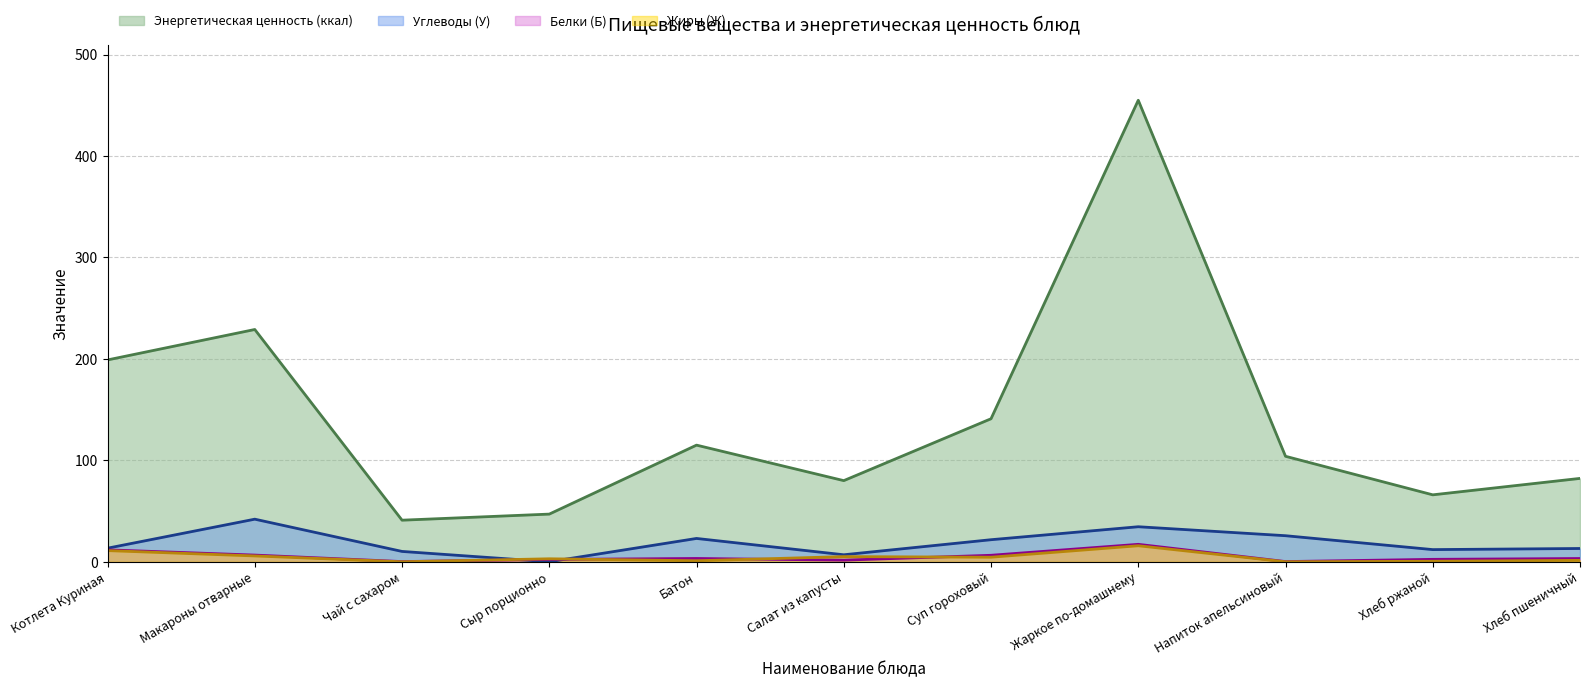

True or false: Энергетическая ценность (ккал) and Белки (Б) intersect in this chart.

False